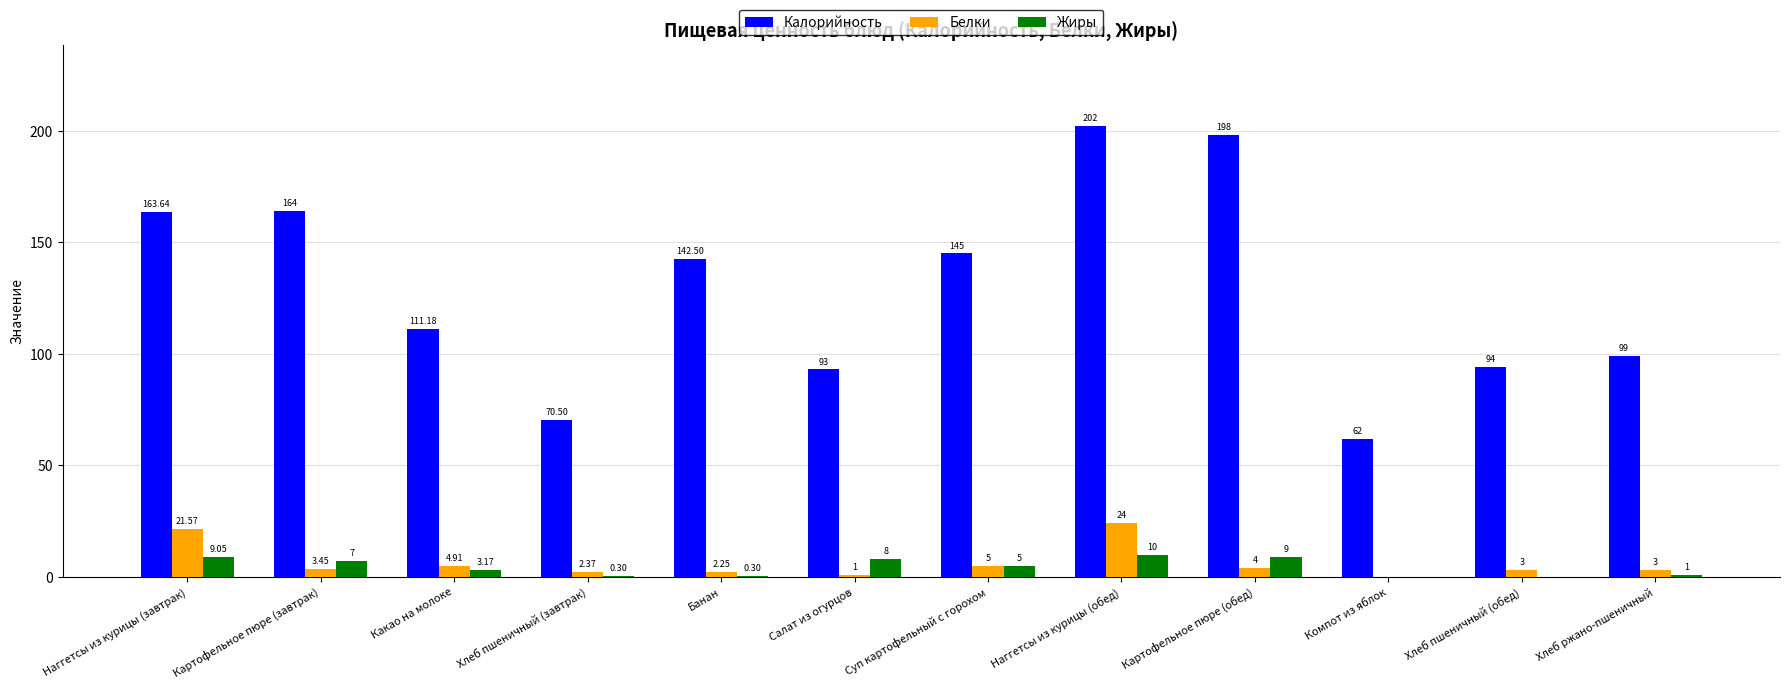

What is the spread (max minus min) of values at Хлеб пшеничный (обед)?

94.0